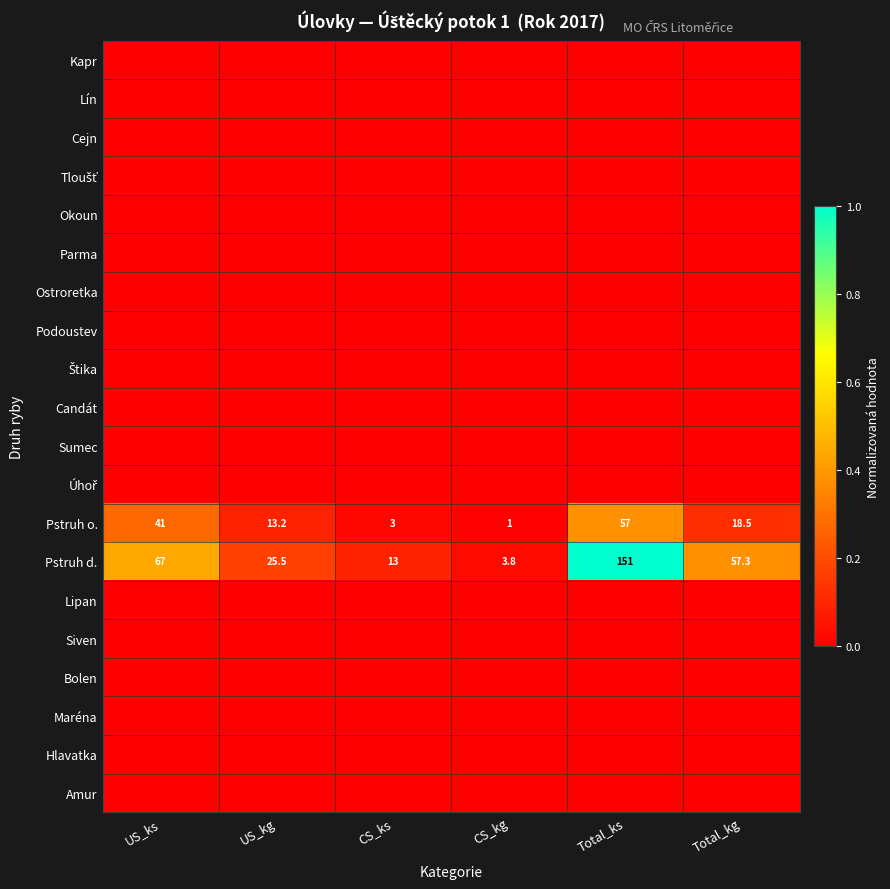

Read the Pstruh d. value at Total_kg.

57.3